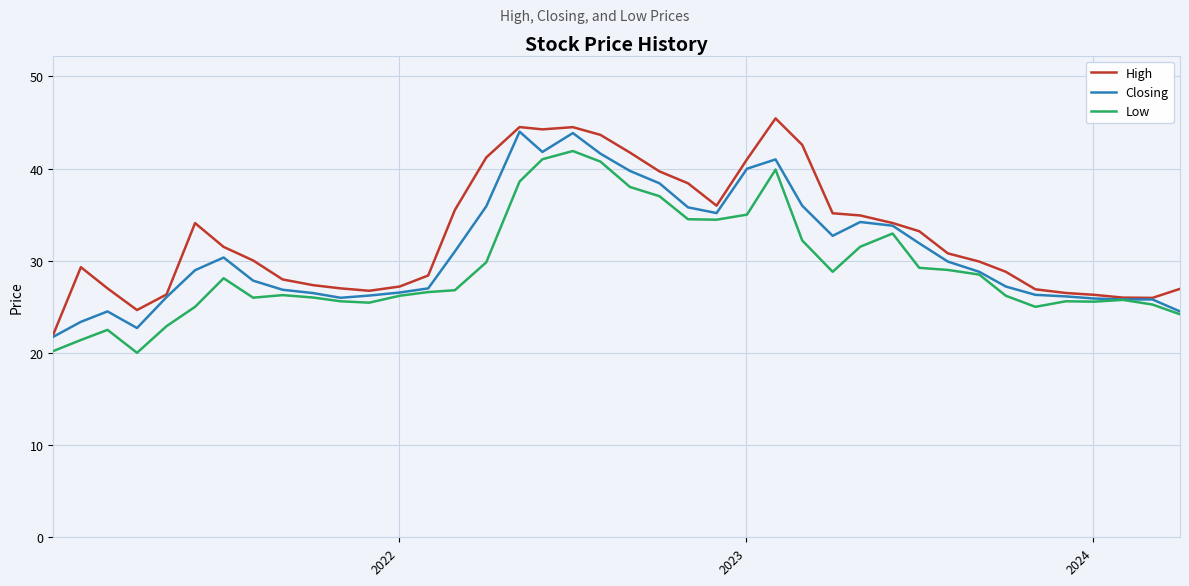

What is the maximum value for Closing?

44.0